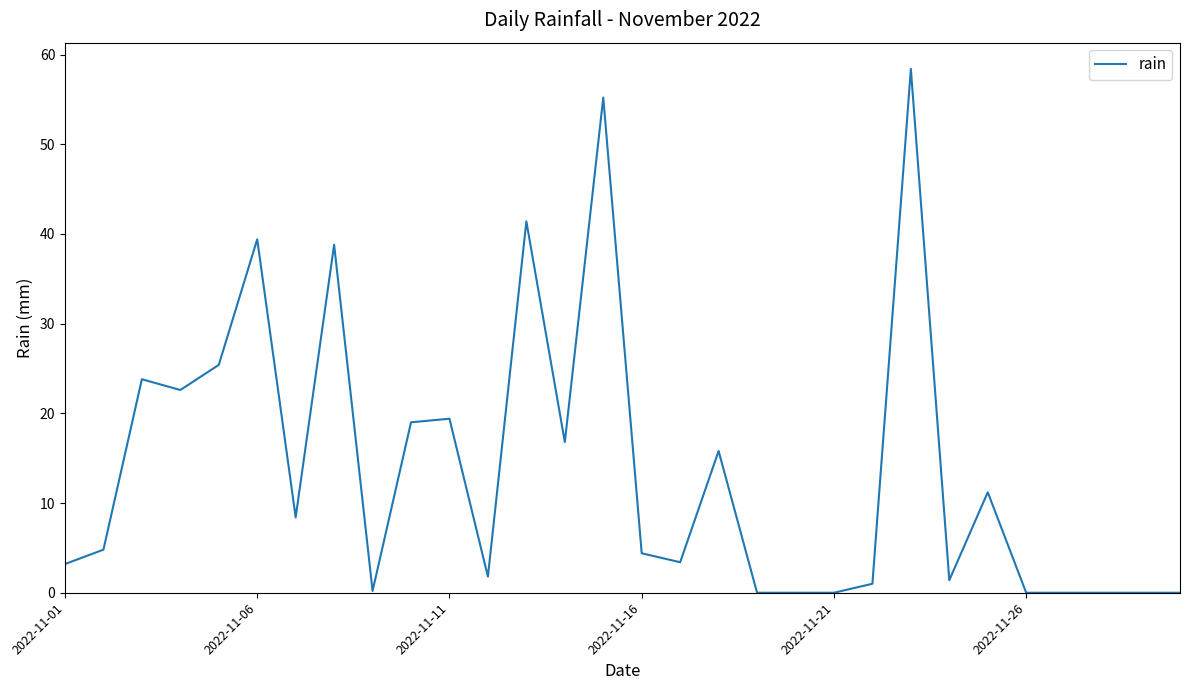

What is the difference between the maximum and minimum values?

58.4